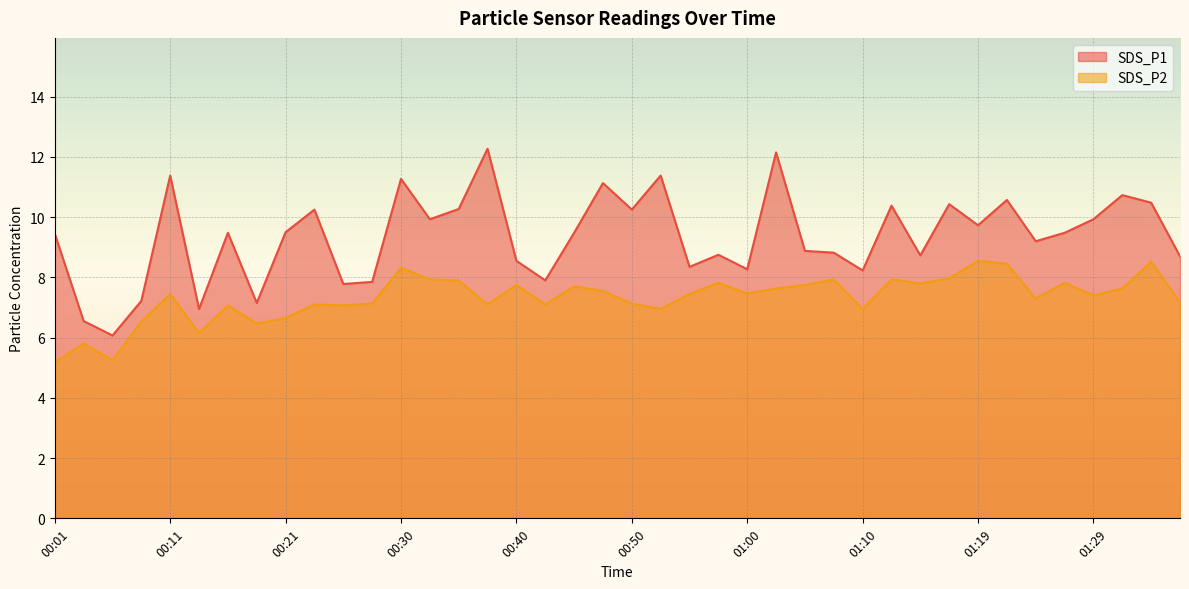

What are all the series names shown in the legend?

SDS_P1, SDS_P2